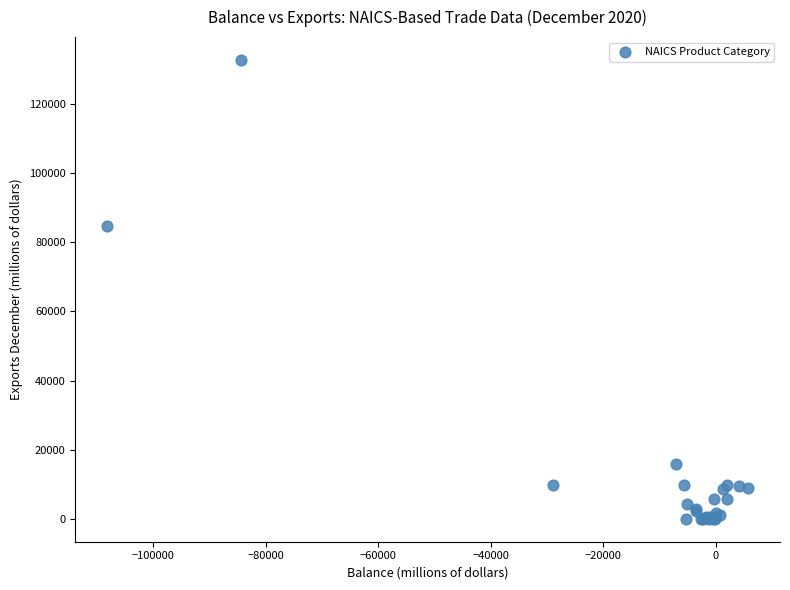

What Y value in the scatter plot is closest to 66362?

84594.4